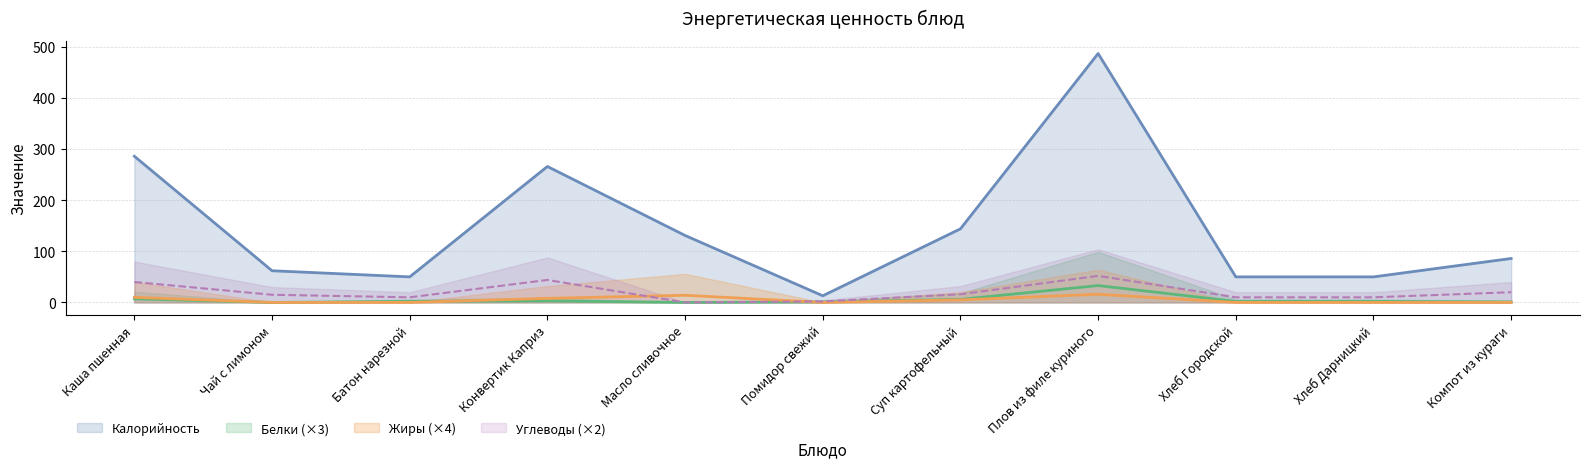

Which series has the largest range (max minus min)?

Калорийность